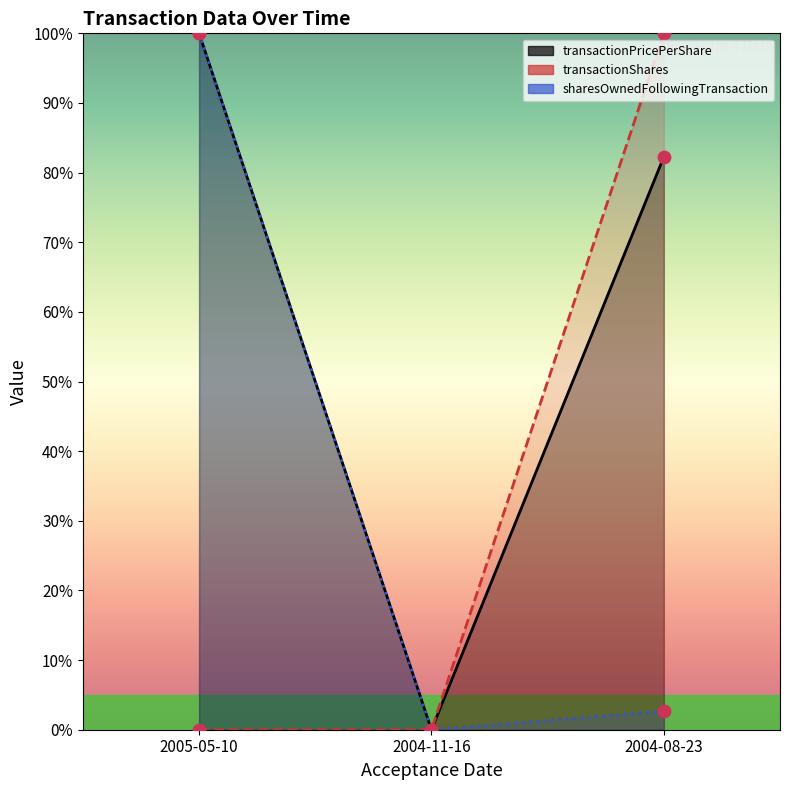

What is the total value across all series at 2005-05-10?

200.0